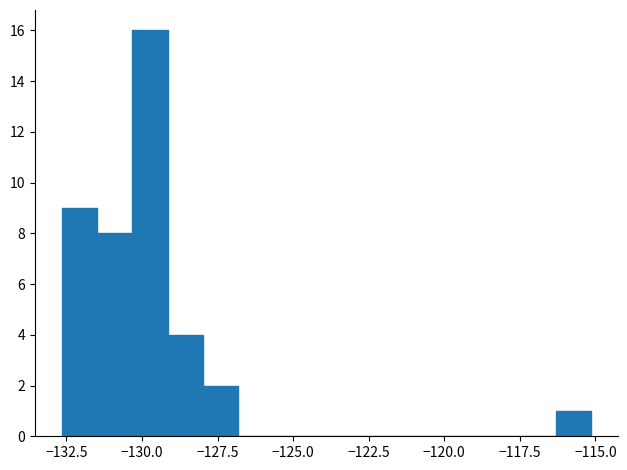

Around what value on the x-axis is the tallest bar? Give the approximate position of its centre, as read against the axis.

-129.5